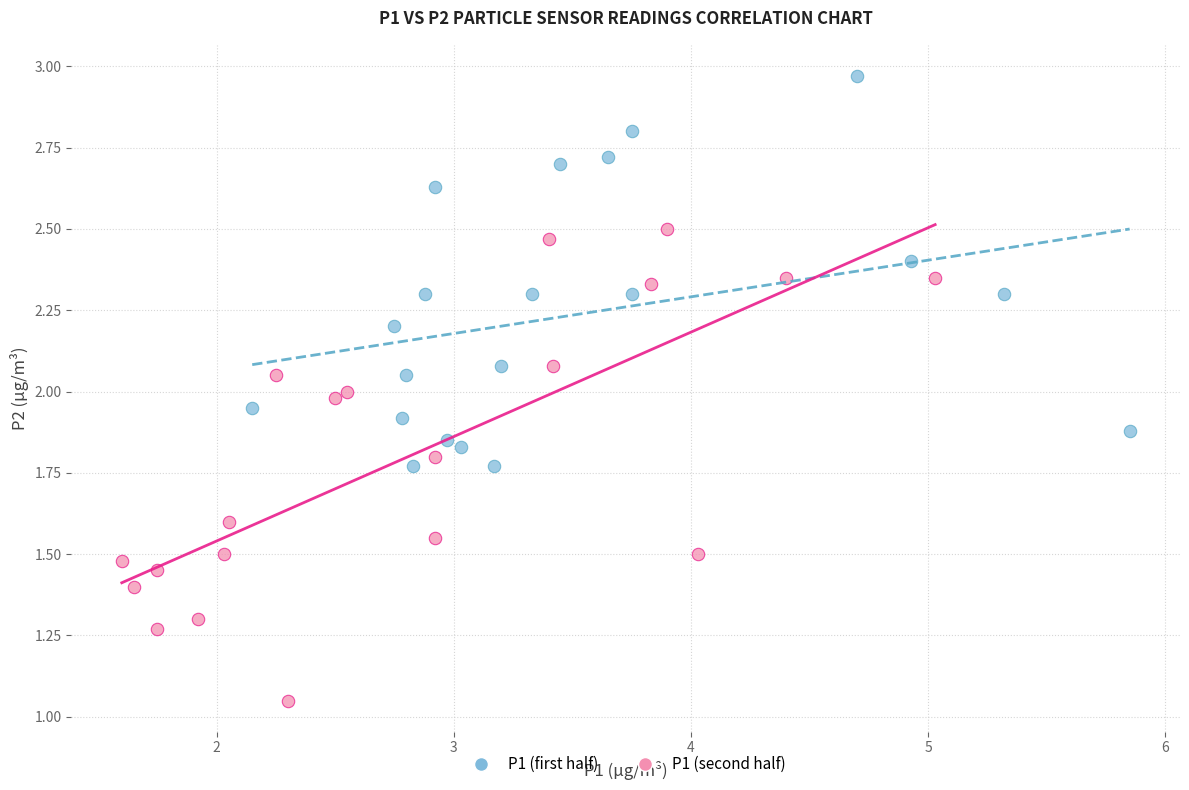

Which series has the largest Y range (max minus min)?

P1 (second half)